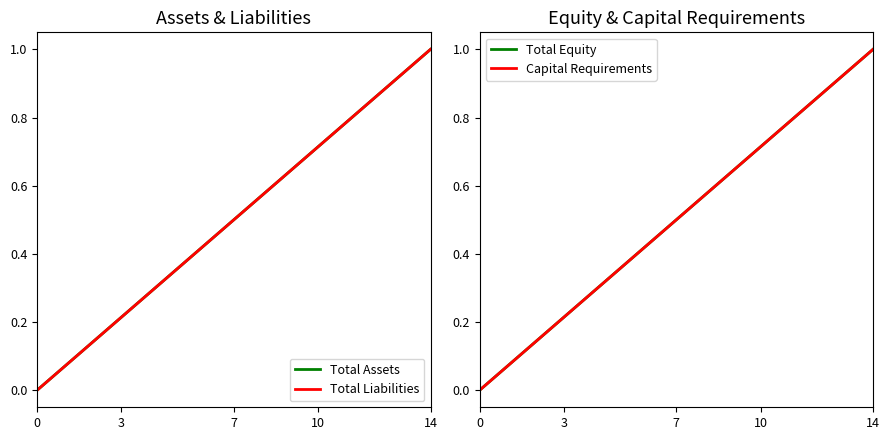

True or false: Total Liabilities has more than 1 interior local peaks.

False